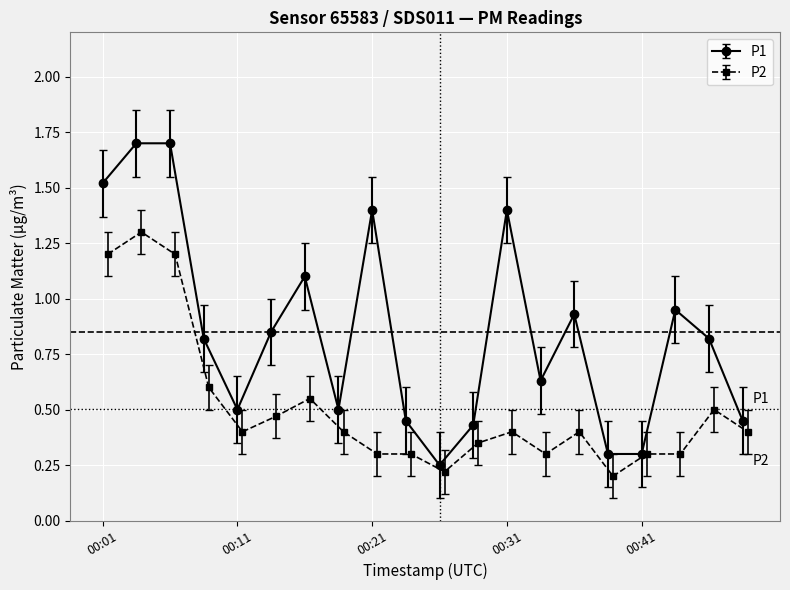

True or false: P1 has a value of 2.2 at 00:01.

False